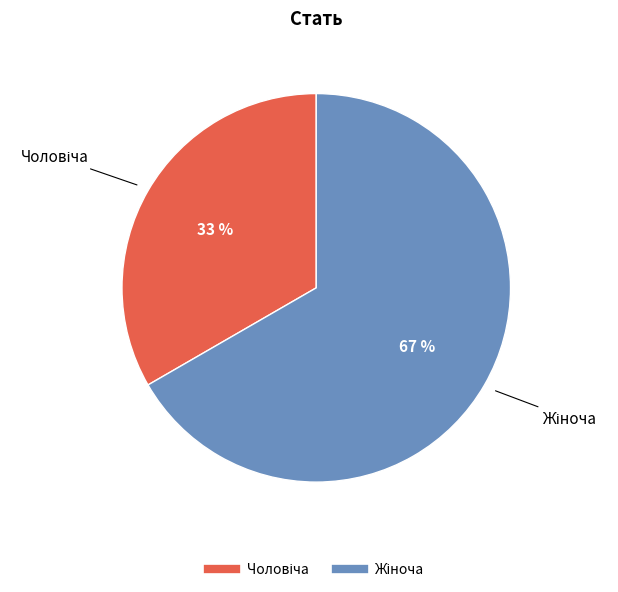

Does any single category account for the majority?

Yes